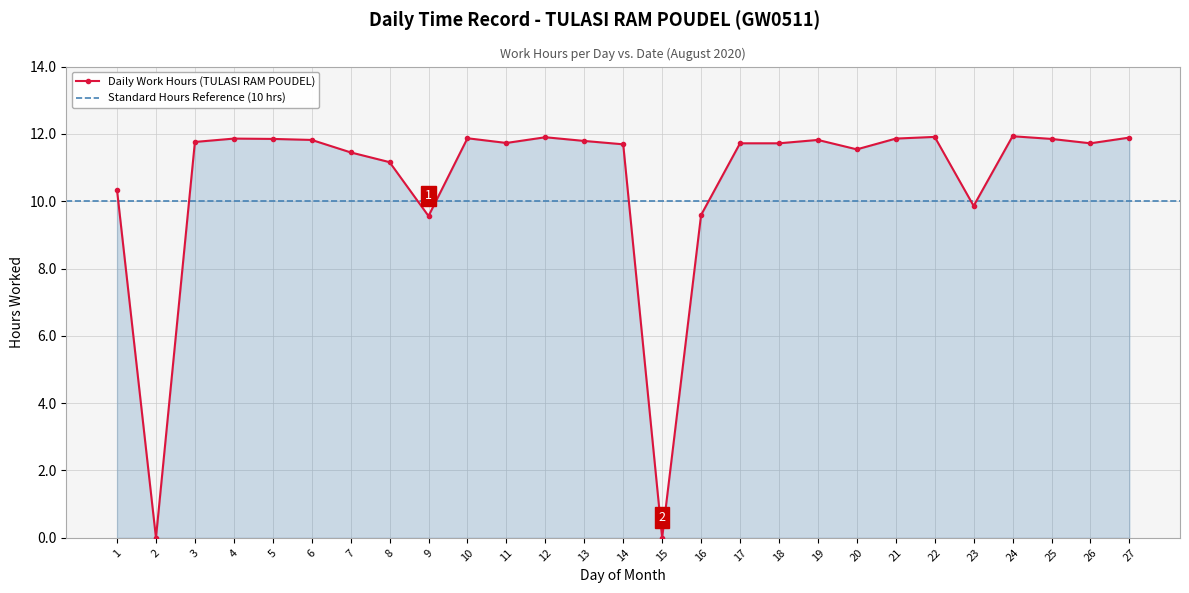

Reading right to left, transcribe all the data shown in this chart.

11.9	11.7	11.8	11.9	9.9	11.9	11.9	11.5	11.8	11.7	11.7	9.6	0.0	11.7	11.8	11.9	11.7	11.9	9.6	11.2	11.4	11.8	11.8	11.9	11.8	0.0	10.3